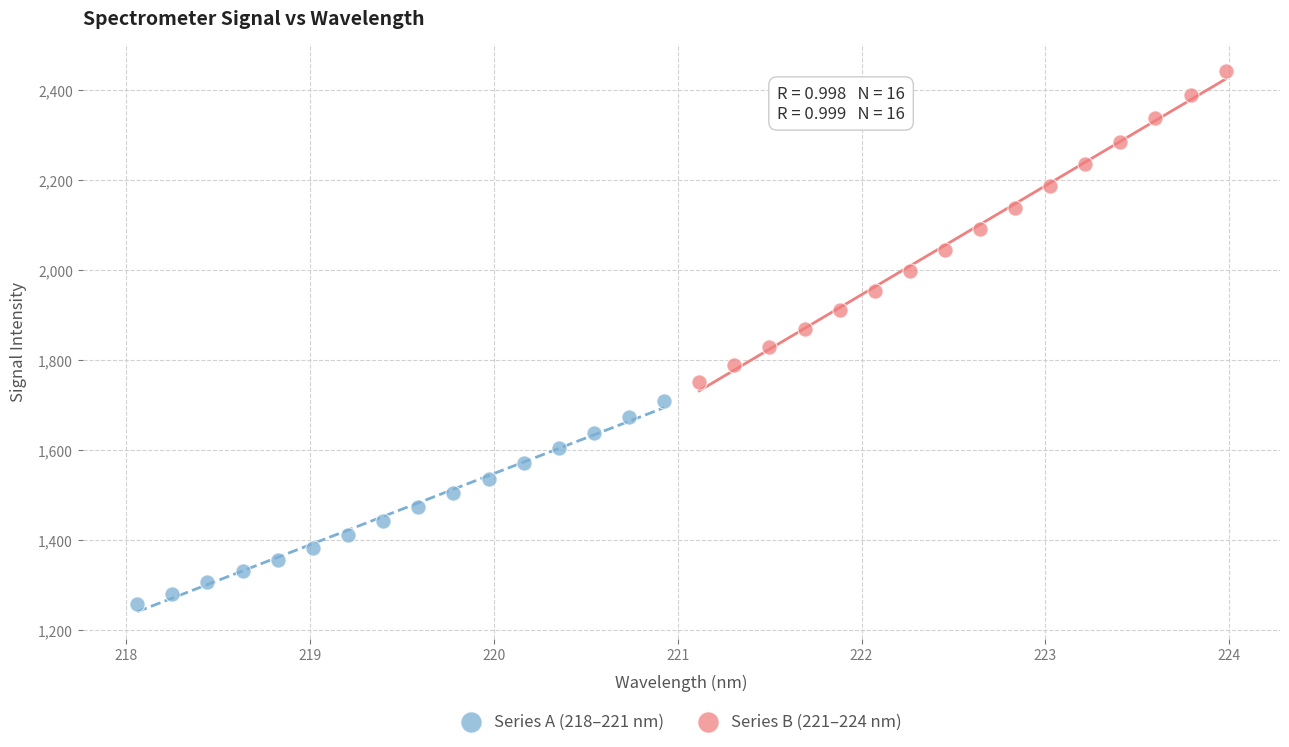

Which series has the largest Y range (max minus min)?

Series B (221–224 nm)